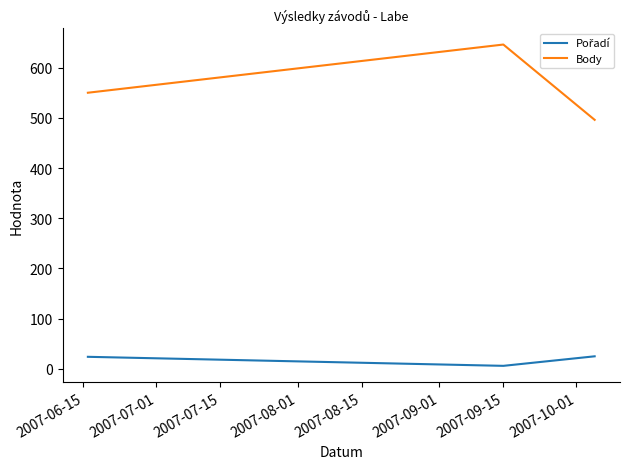

What is the difference between the maximum and minimum values in the Body series?

150